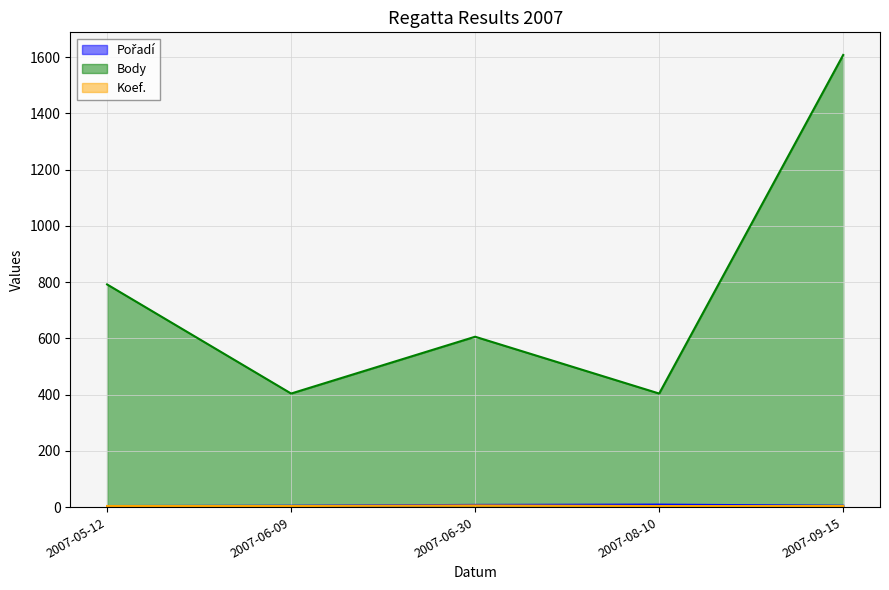

Which series has the largest range (max minus min)?

Body